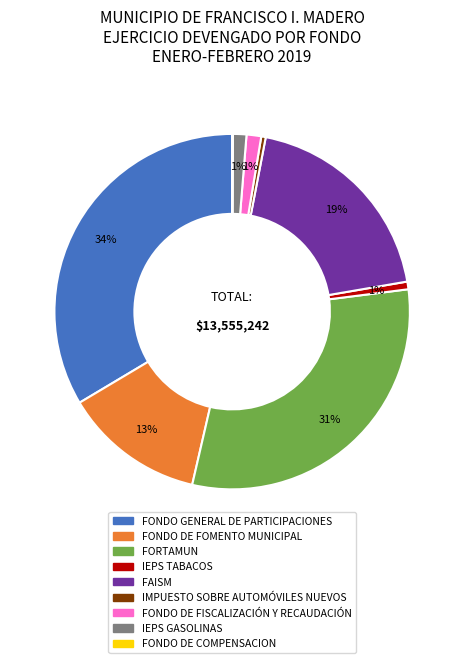

Does IMPUESTO SOBRE AUTOMÓVILES NUEVOS represent more than half of the total?

No